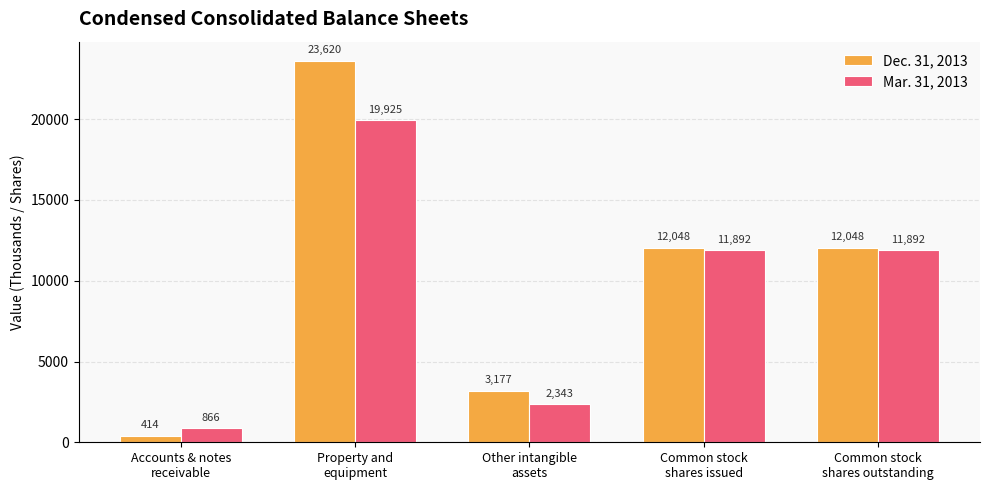

How many bars are there in total?

10